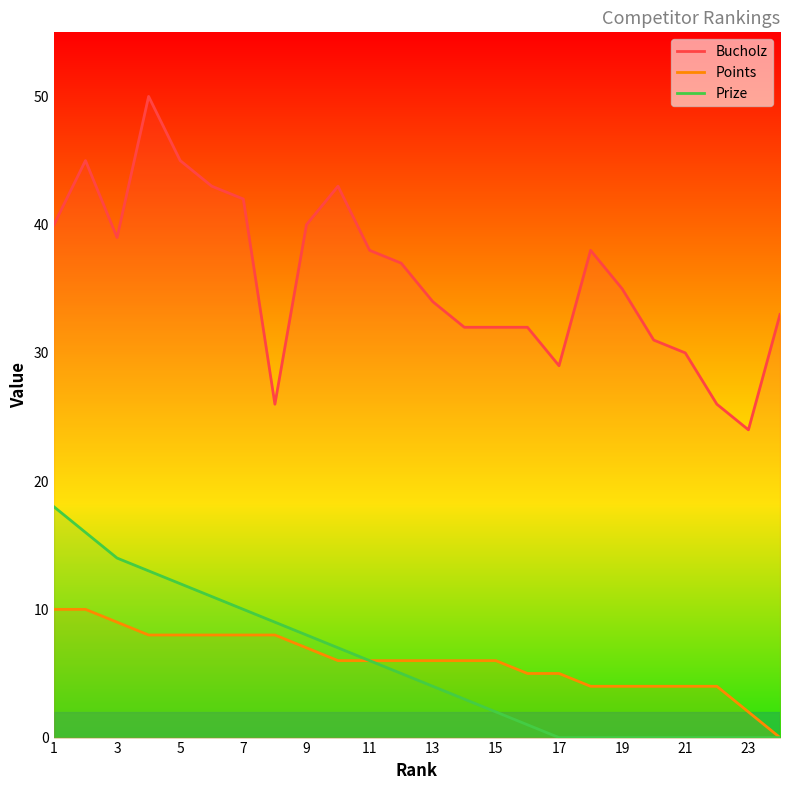

List the series in order of their peak value, highest first.

Bucholz, Prize, Points